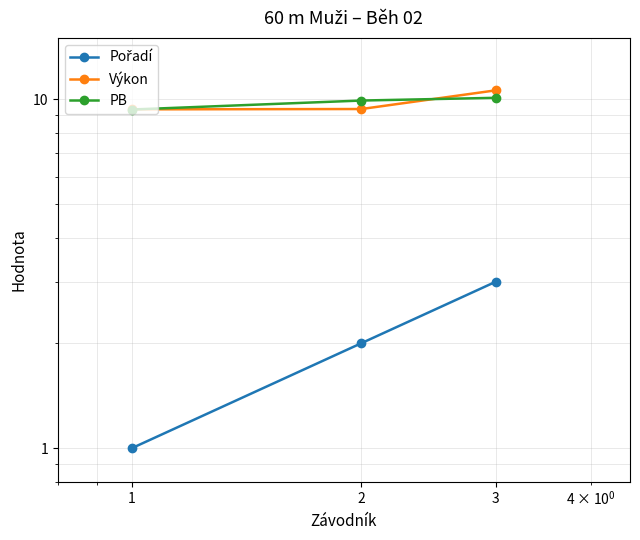

Which category has the lowest value across all series?

1